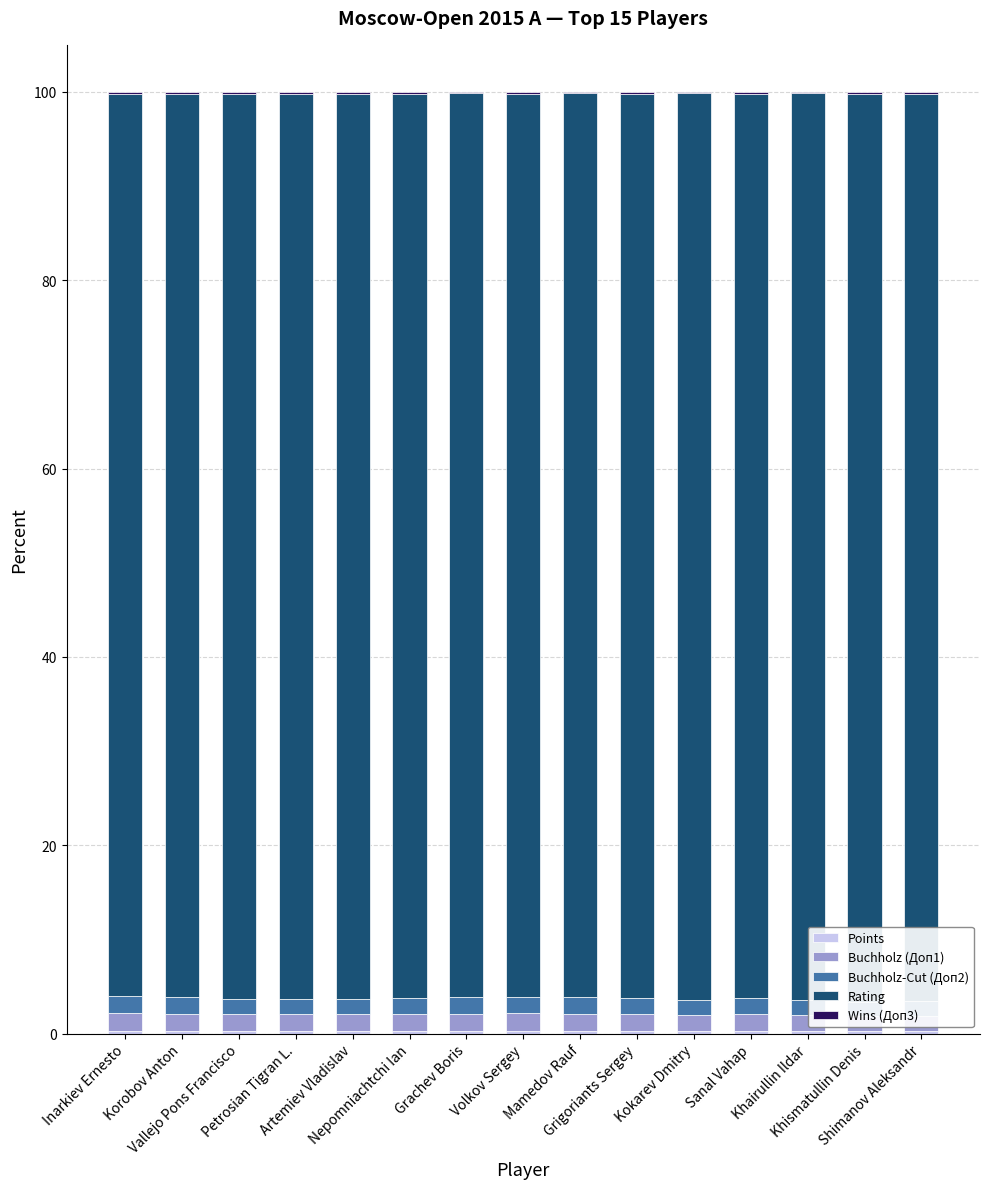

At which category is the sum across all series the highest?

Inarkiev Ernesto